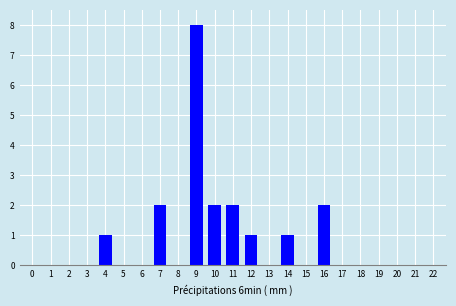

Reading right to left, what are all the values shown in this chart?

22=0	21=0	20=0	19=0	18=0	17=0	16=2	15=0	14=1	13=0	12=1	11=2	10=2	9=8	8=0	7=2	6=0	5=0	4=1	3=0	2=0	1=0	0=0